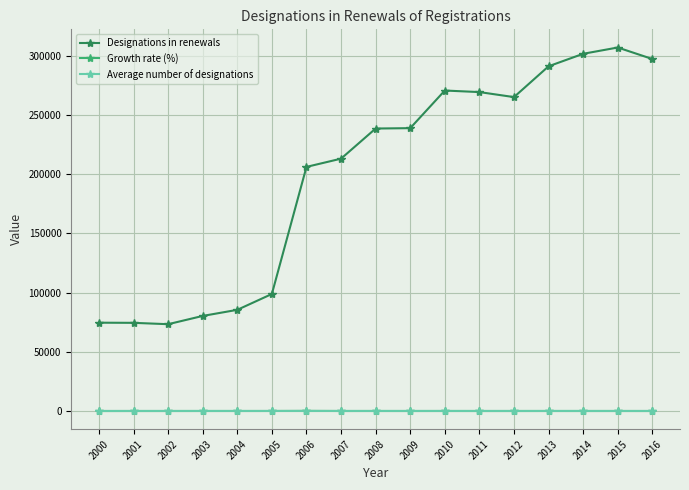

How many values in the Designations in renewals series are below 238463?

8